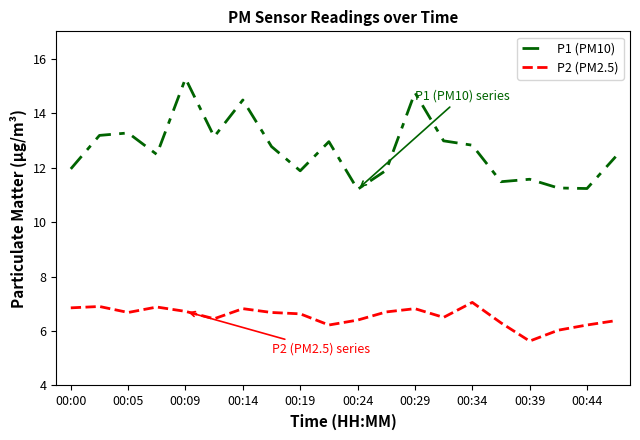

True or false: P1 (PM10) and P2 (PM2.5) cross at least once.

False